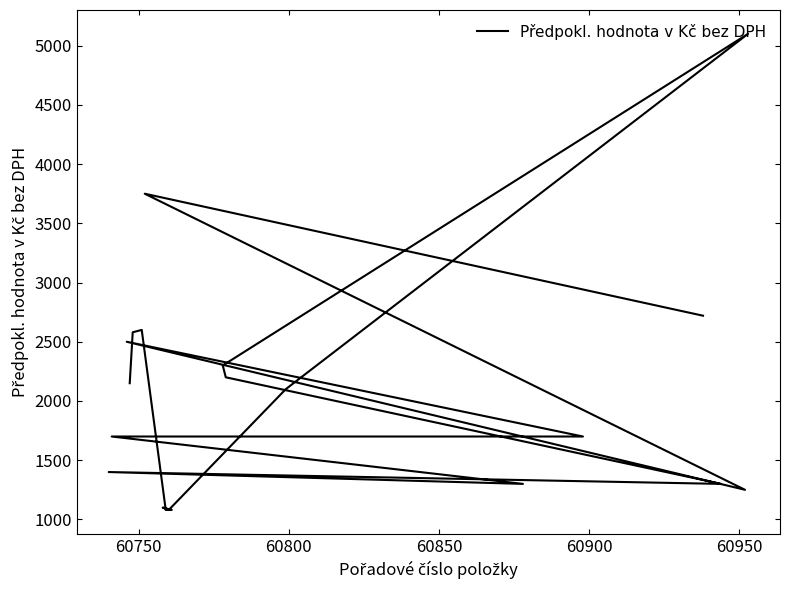

What is the average value?

2050